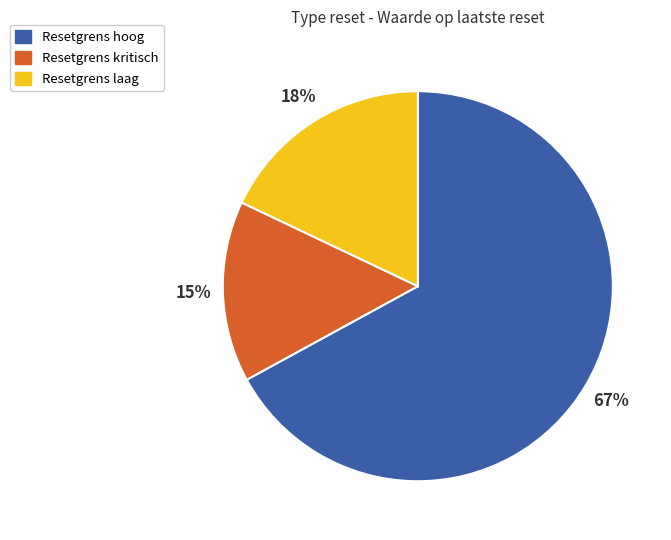

To the nearest percent, what is the difference between the Resetgrens laag and Resetgrens kritisch slice percentages?

3%